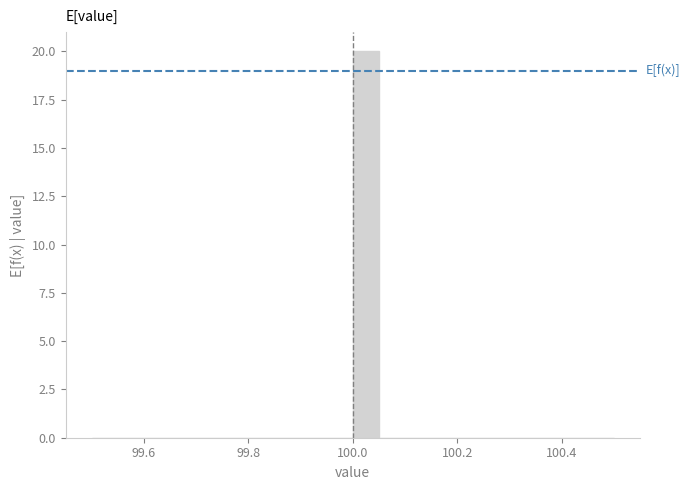

Around what value on the x-axis is the tallest bar? Give the approximate position of its centre, as read against the axis.

100.02